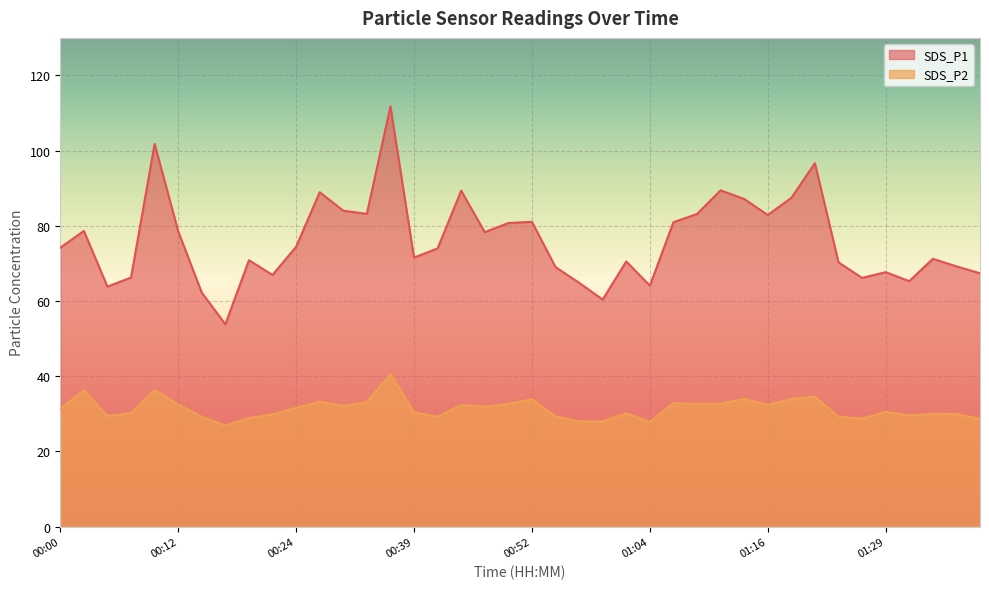

True or false: SDS_P1 and SDS_P2 cross at least once.

False